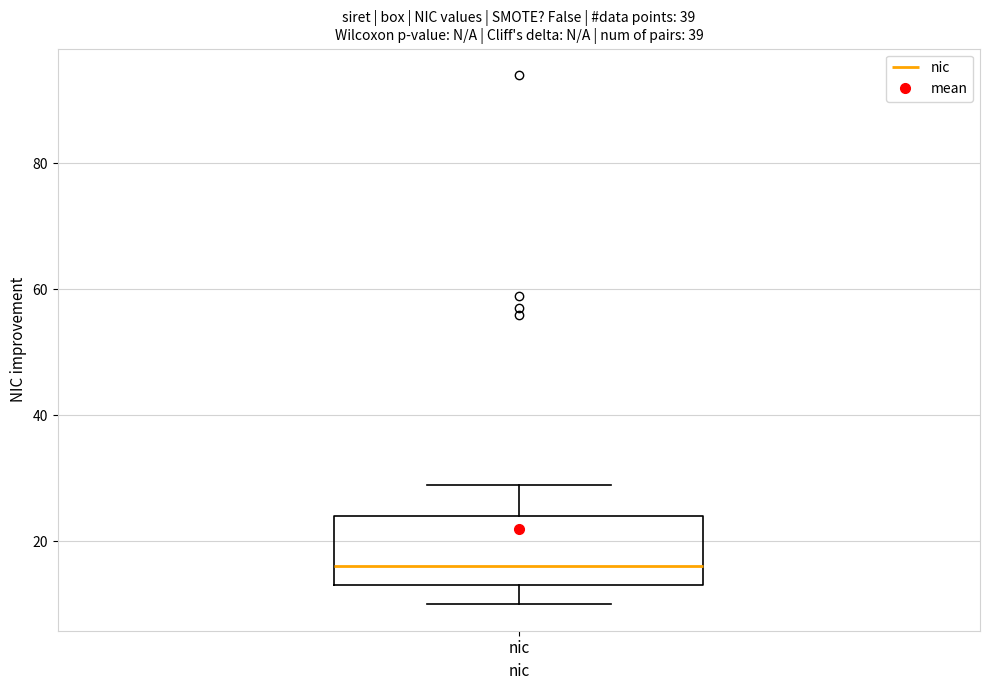

Transcribe this box plot: give where the median line is, the range the box spans, and where the two whiskers end, as read against the y-axis. The values are not printed on the chart, so give them approximately, as read against the axis.

median 16, box 14 to 24, whiskers 10 to 30